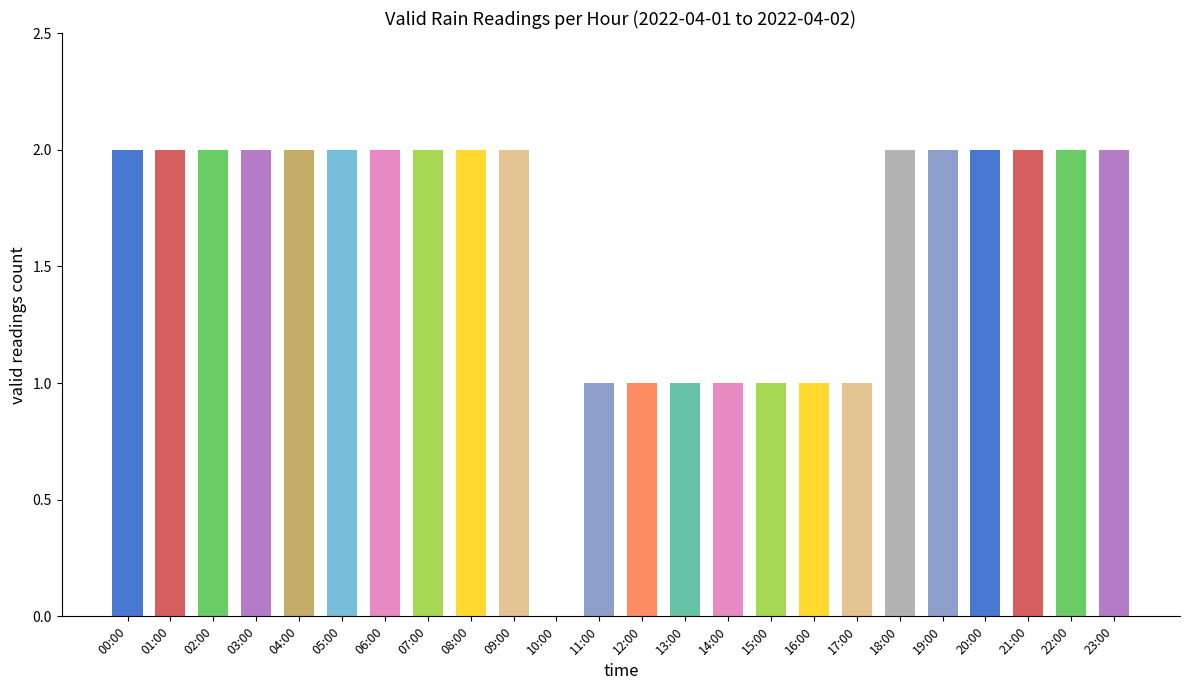

What is the maximum value shown in the chart?

2